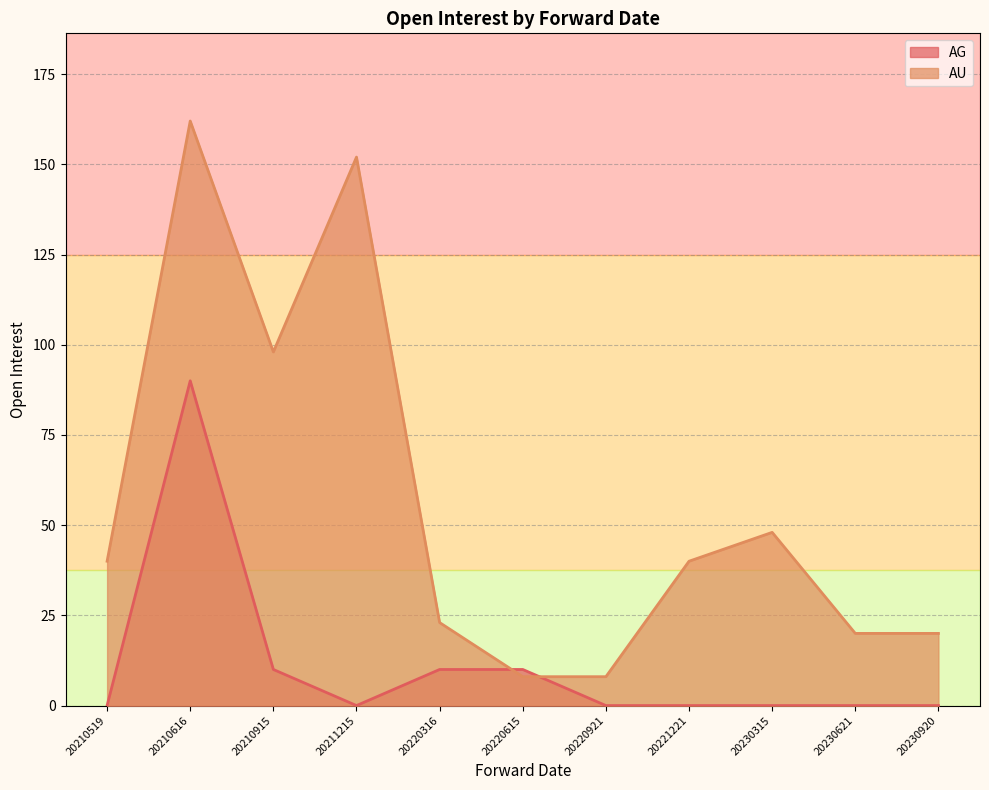

Is it true that AG equals 0 at 20230315?

True